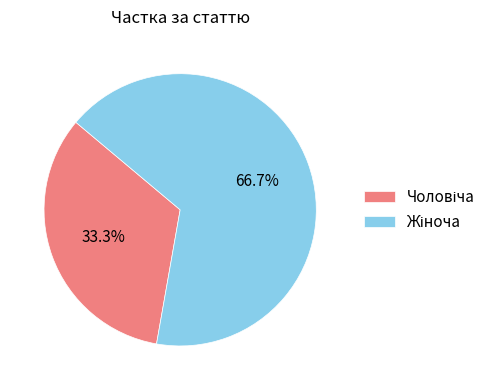

Is there a majority slice in this chart?

Yes